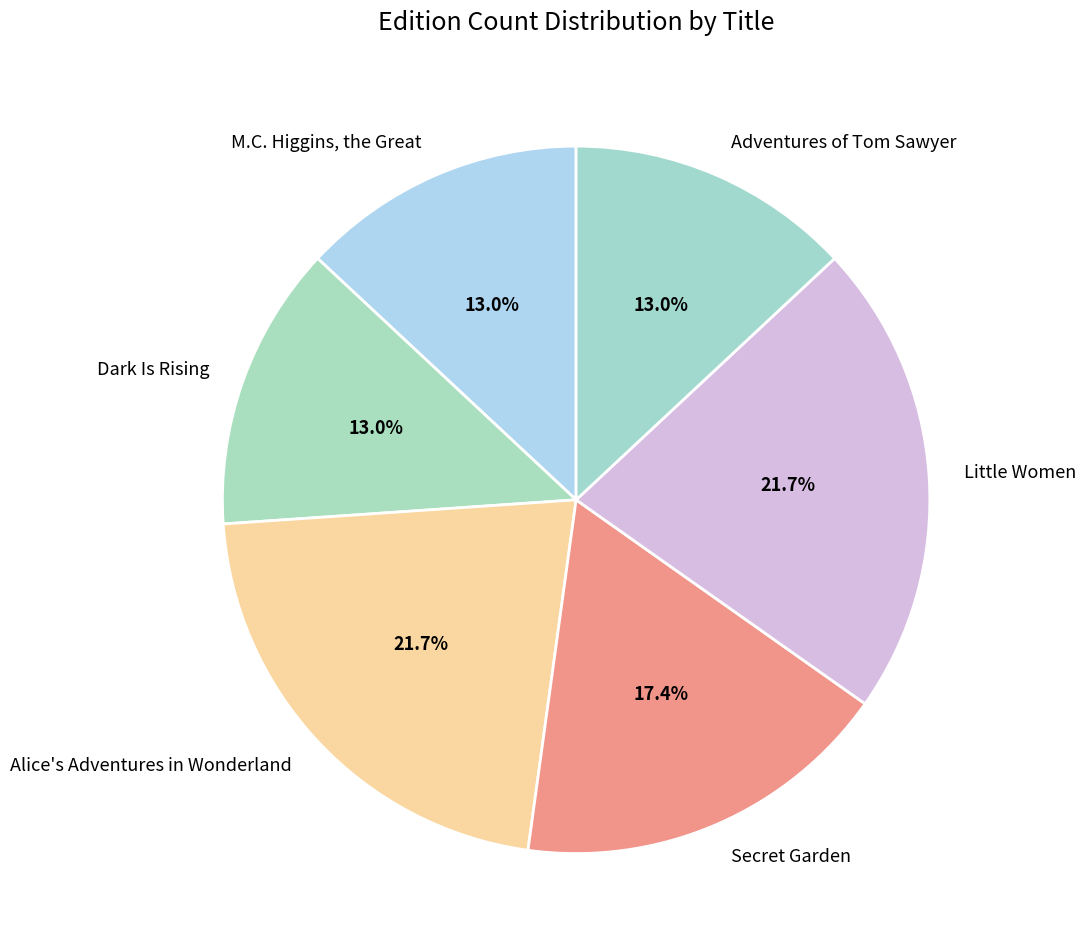

What percentage is the M.C. Higgins, the Great slice, to the nearest percent?

13%